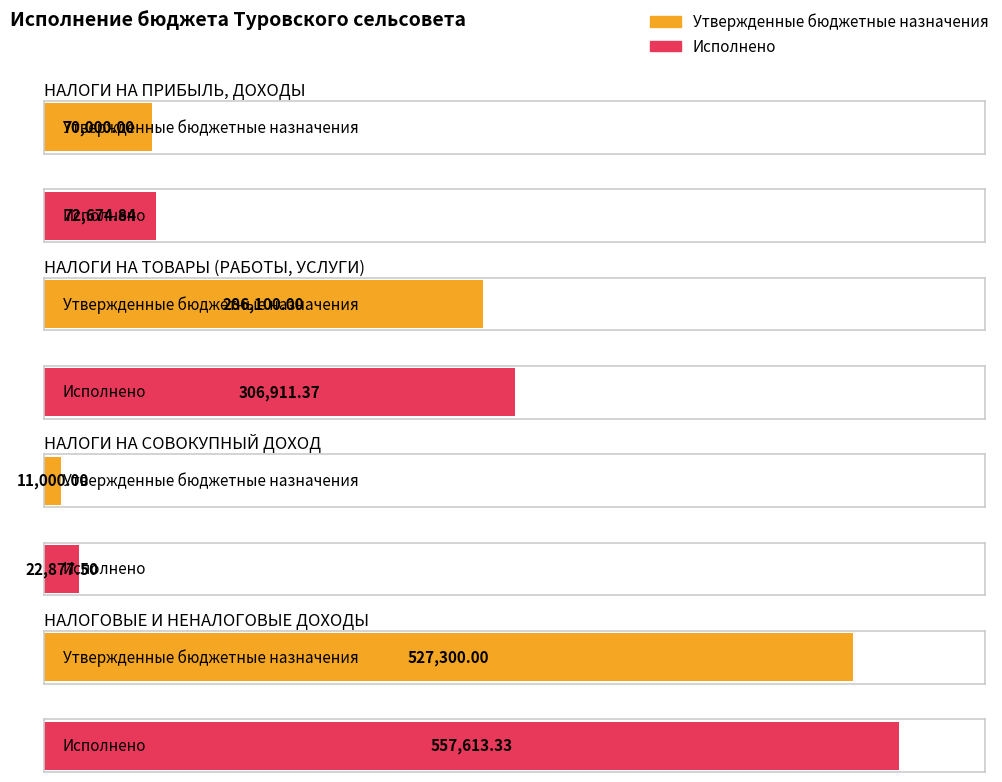

Count the number of categories in the chart.

4